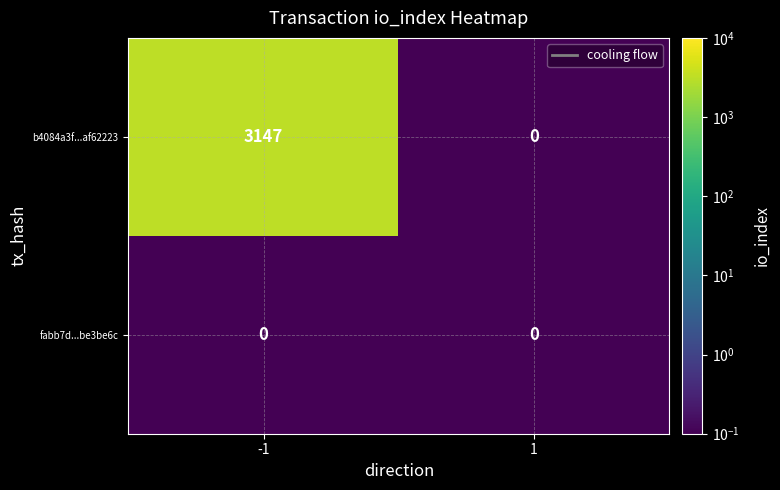

Which series changed the most between -1 and 1?

b4084a3f...af62223